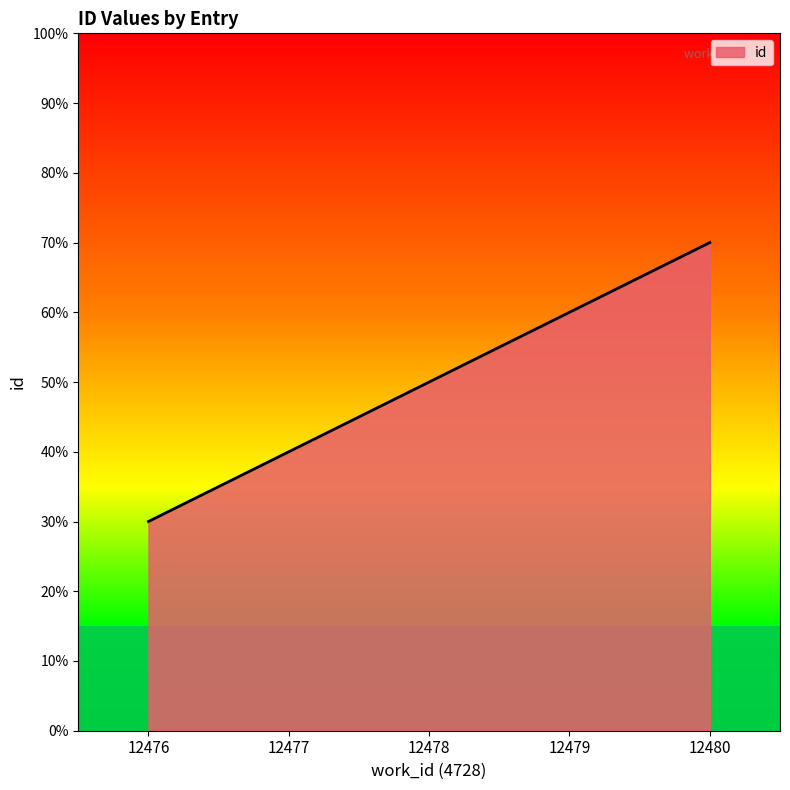

What is the ratio of the value at 12478 to the value at 12479?

1.0